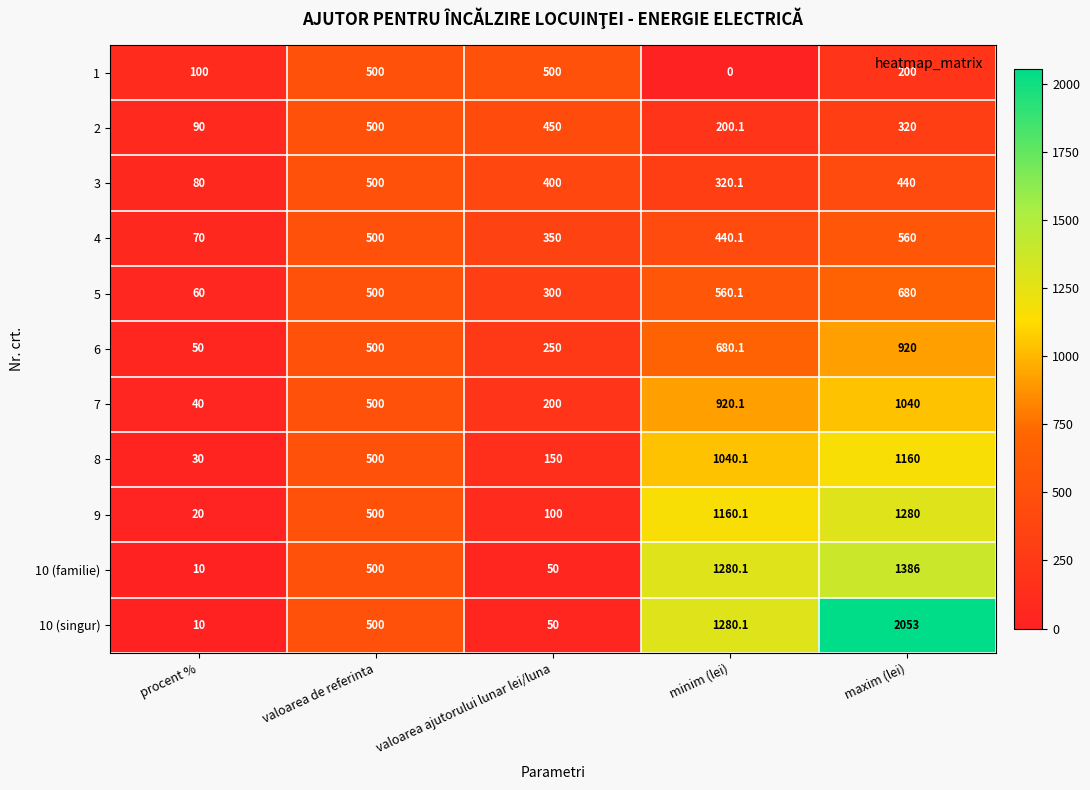

What is the total value across all series at valoarea de referinta?

5500.0